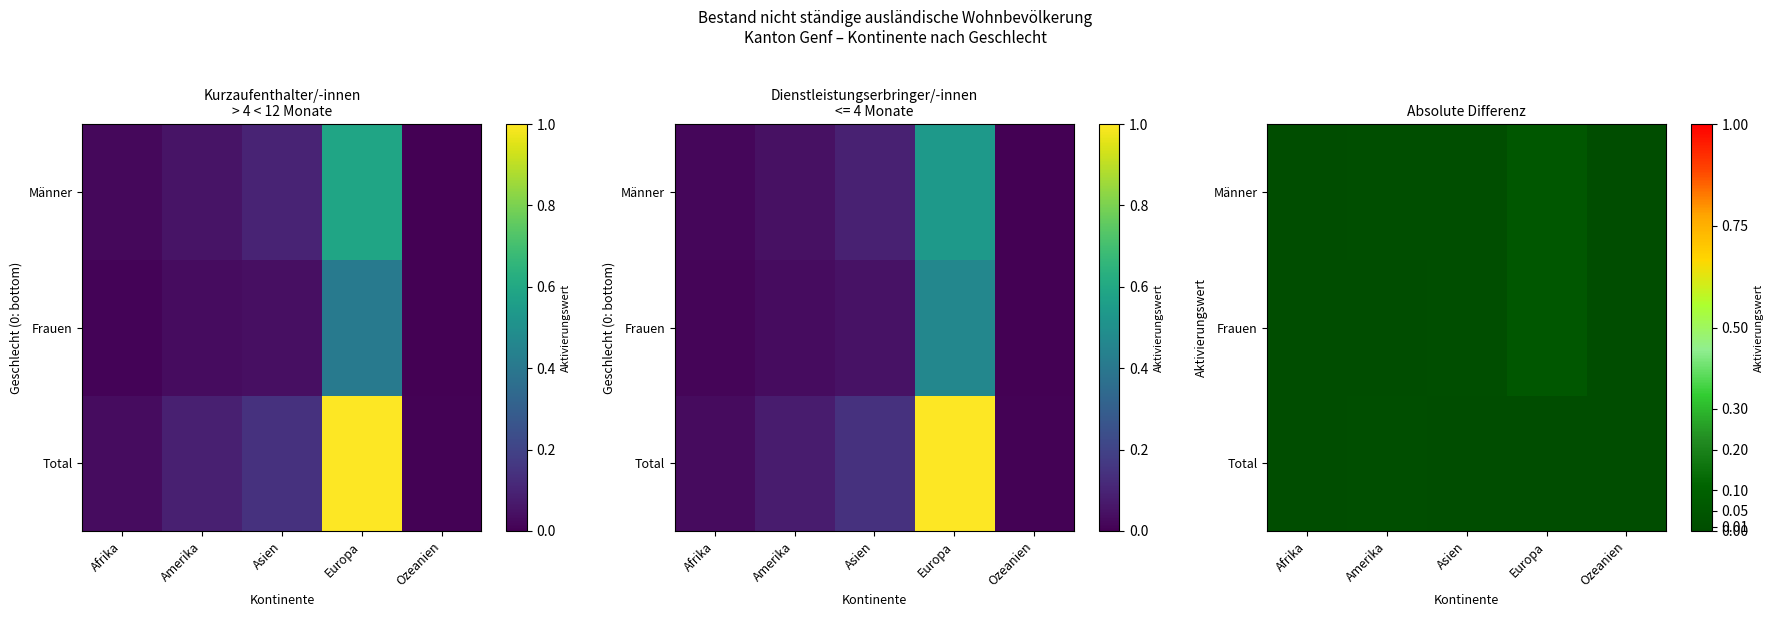

Where is Männer nearest to the value 0?

Ozeanien